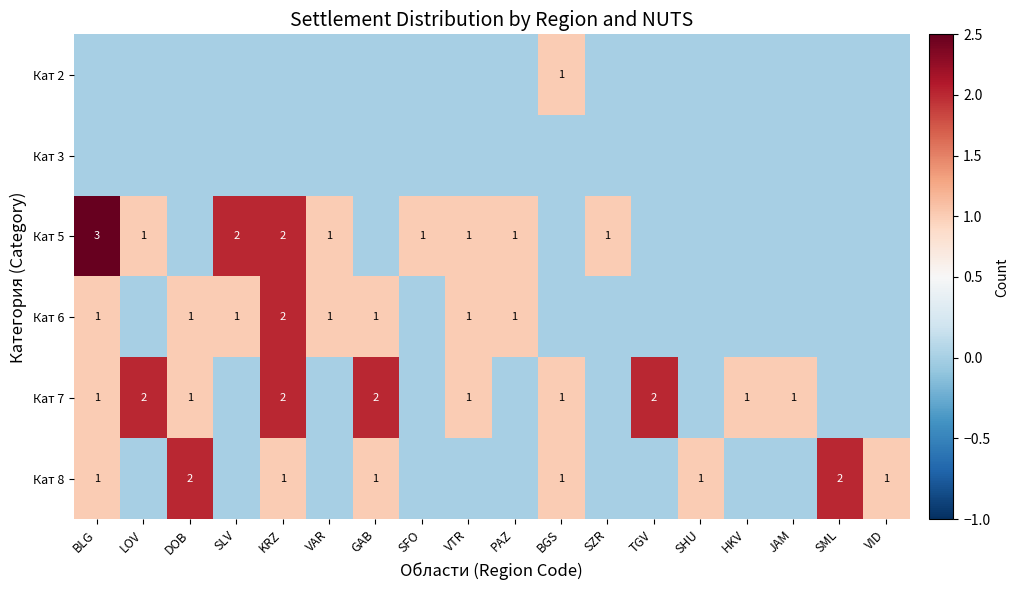

How many distinct data groups are displayed?

6